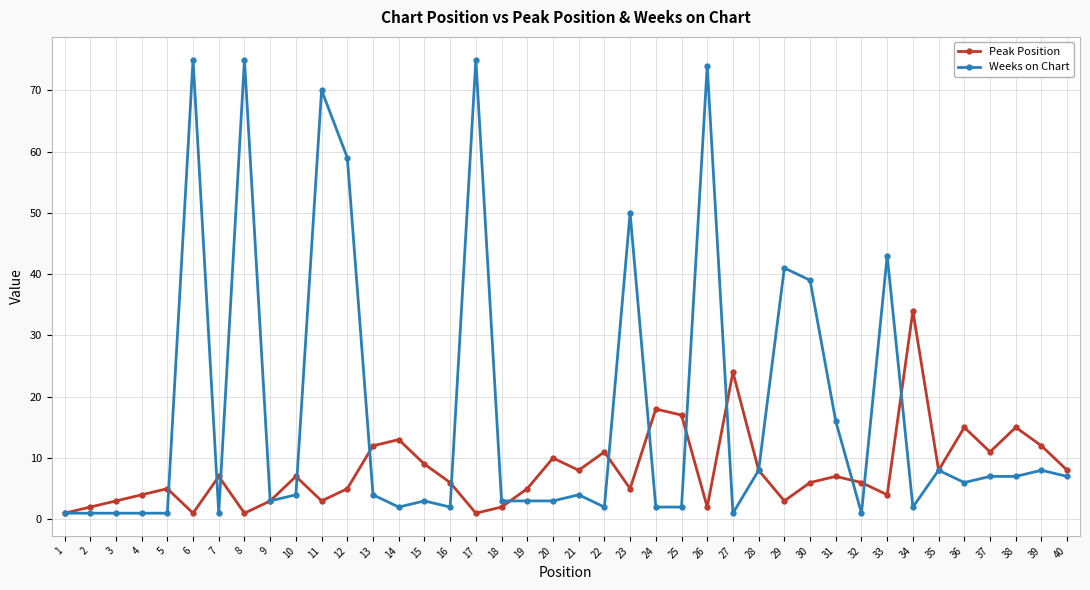

How many categories are shown in the chart?

40